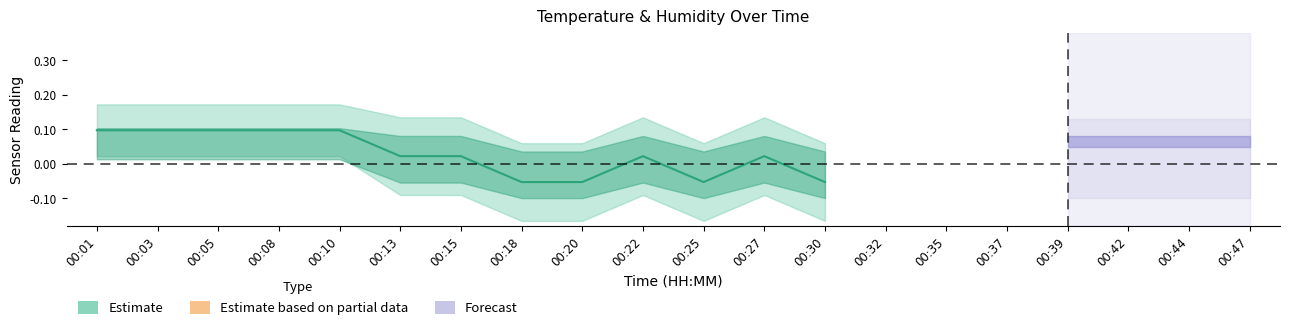

Does the chart display data point markers on the line(s)?

No